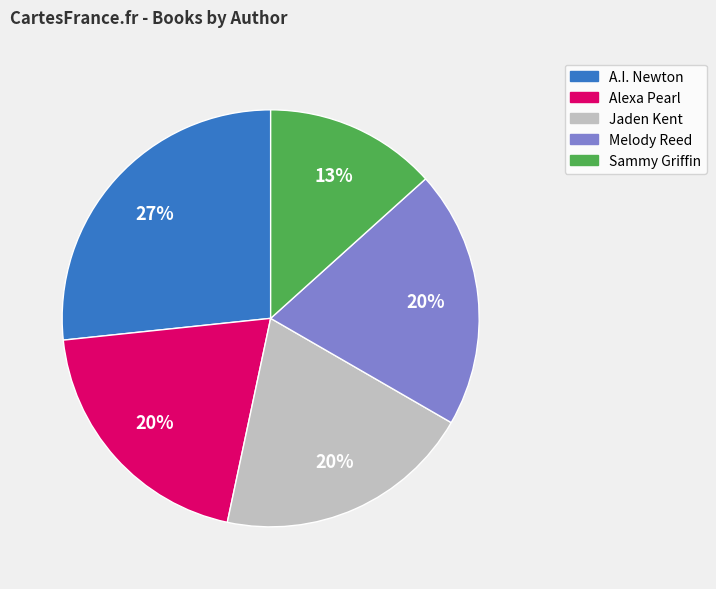

To the nearest percent, what is the average slice percentage?

20%